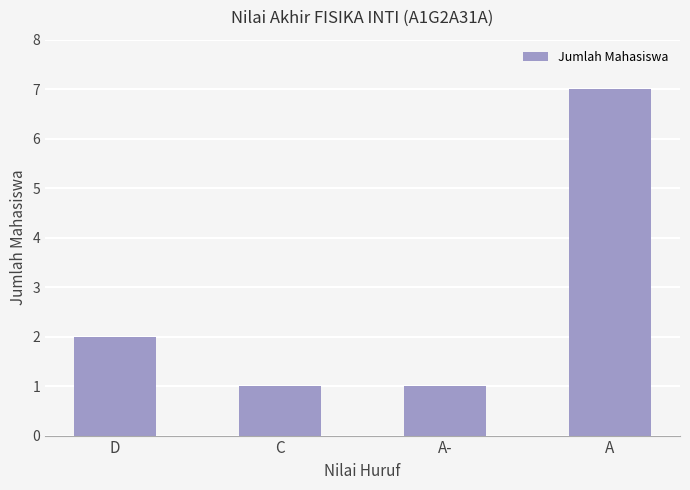

Where is the data nearest to the value 4?

D